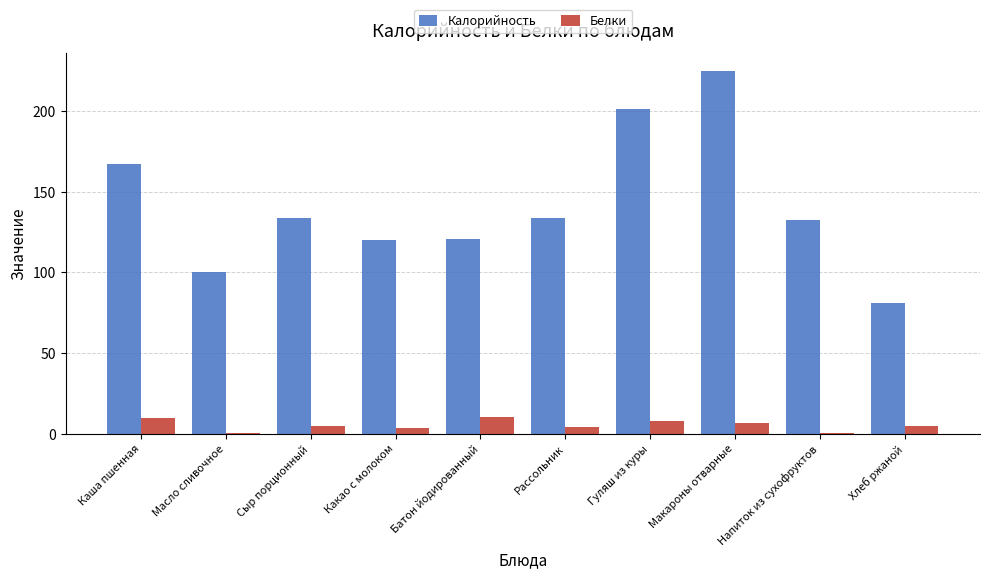

What is the maximum value for Белки?

10.0